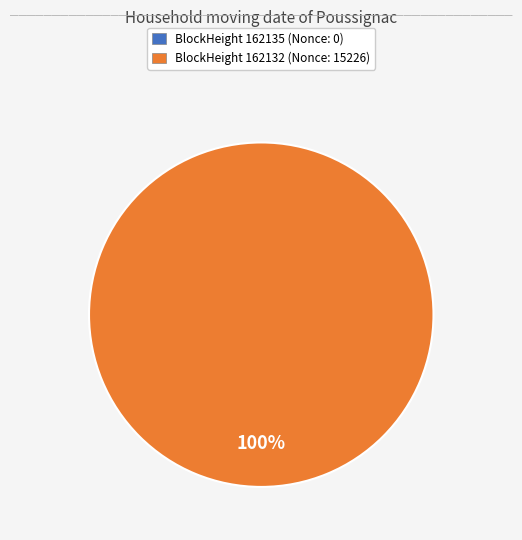

Does 162132 represent more than half of the total?

Yes